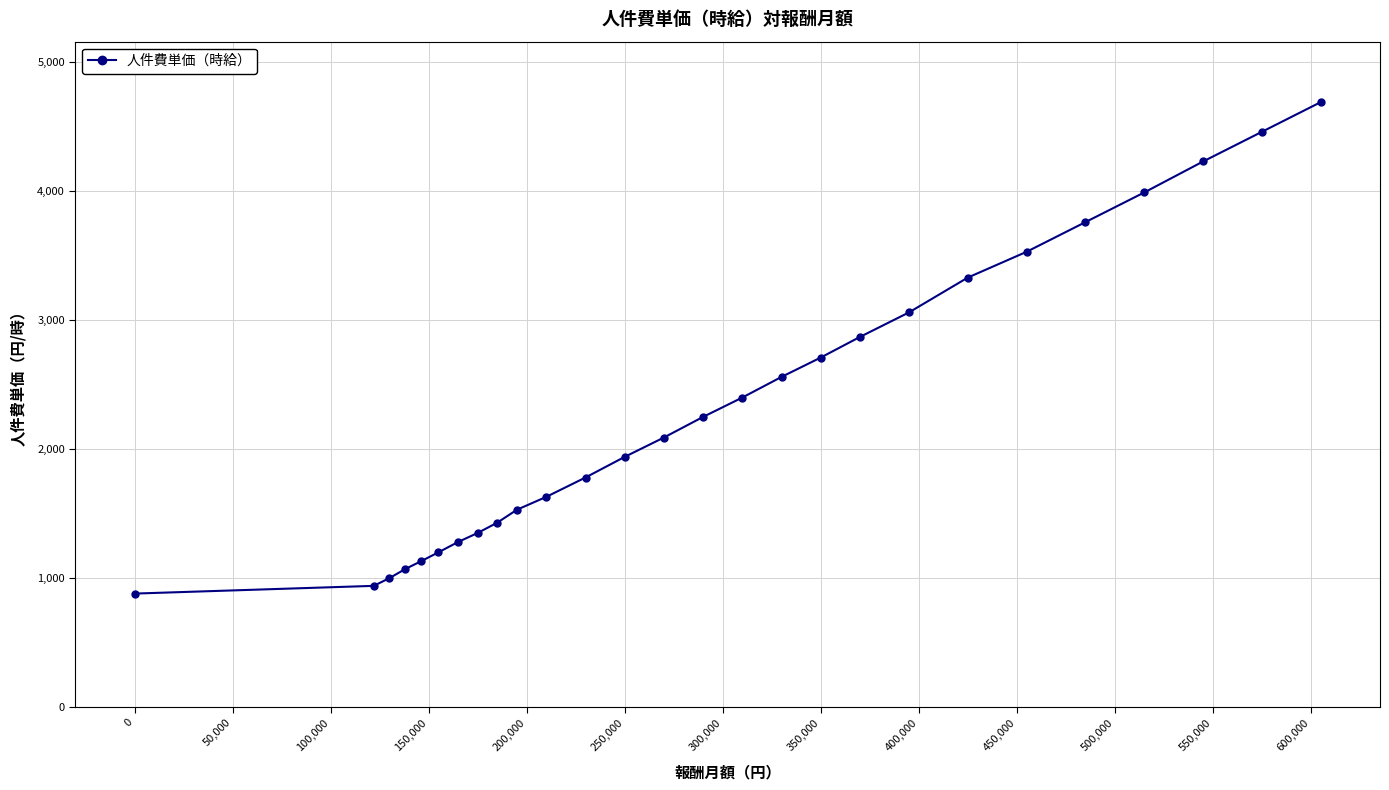

What is the average value?

2337